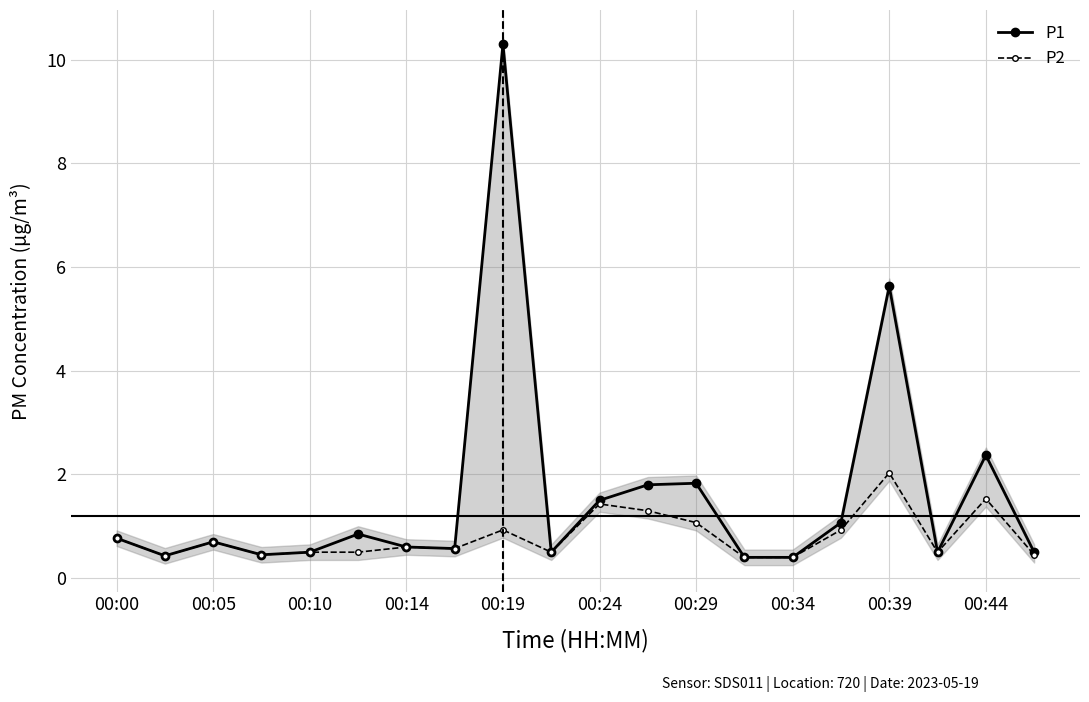

Which series has the largest total across all categories?

P1